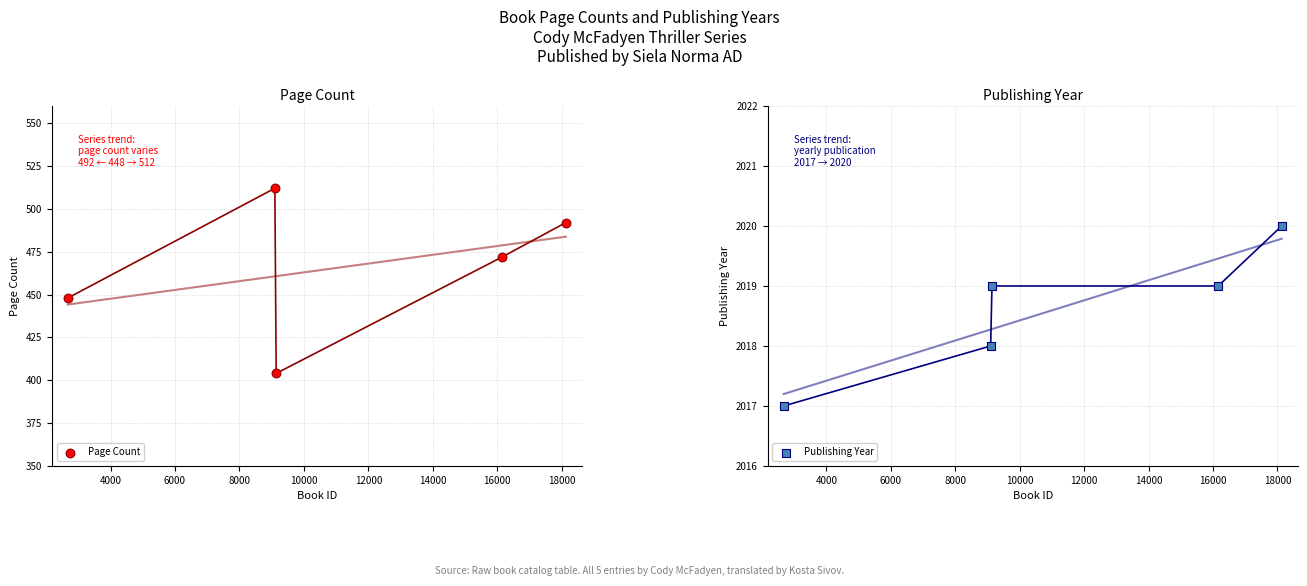

Which series has the largest total across all categories?

Publishing Year